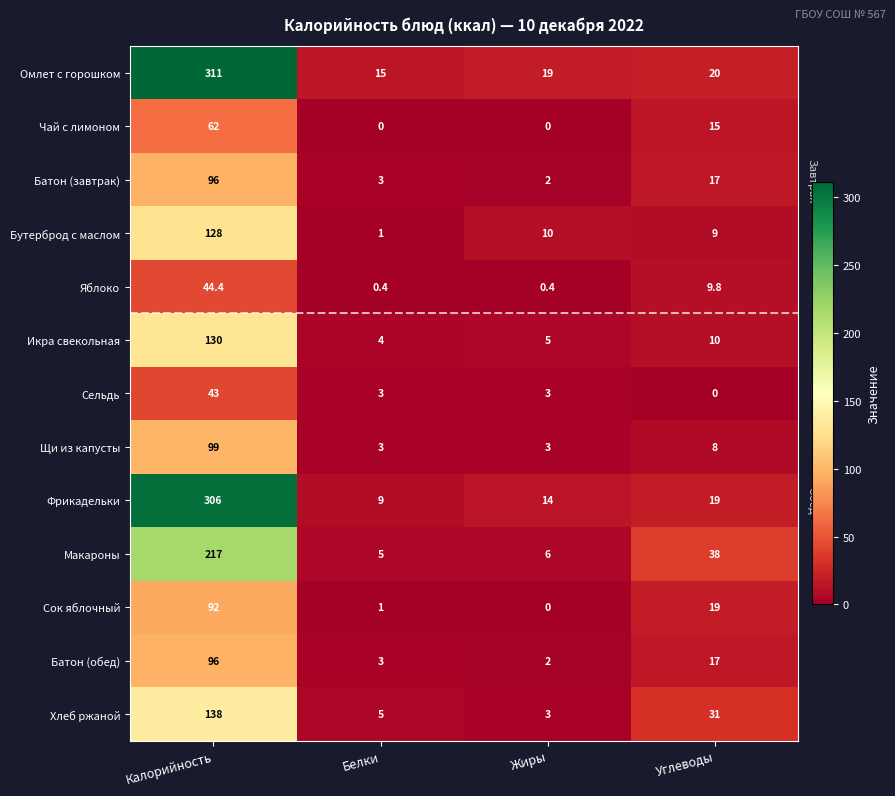

Rank the categories by Икра свекольная value from lowest to highest.

Белки, Жиры, Углеводы, Калорийность